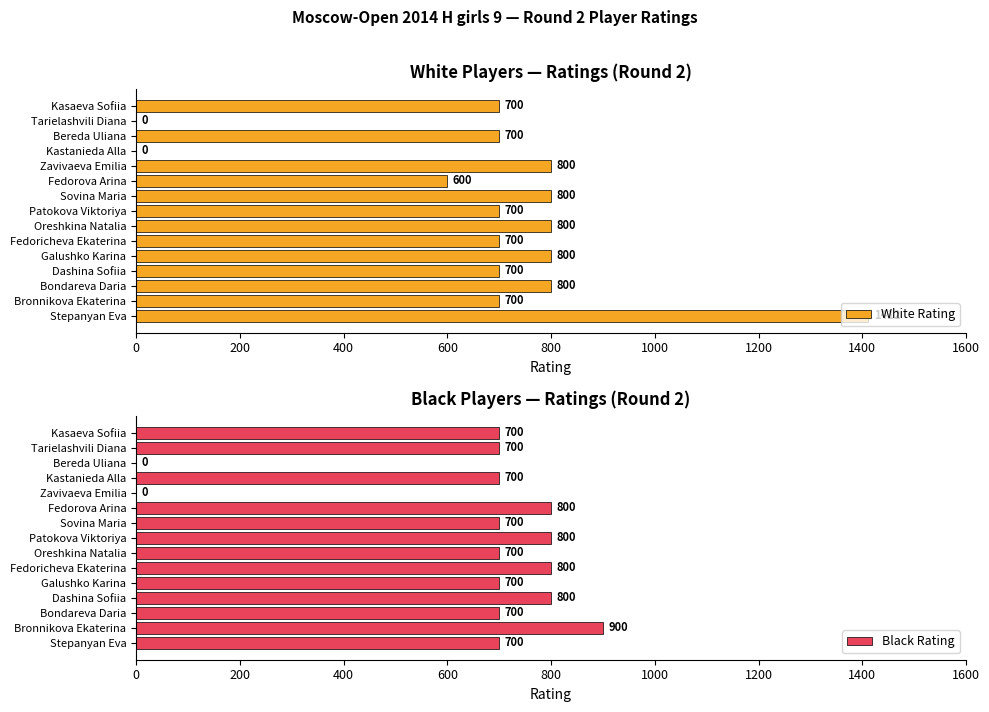

Are the bars horizontal?

Yes